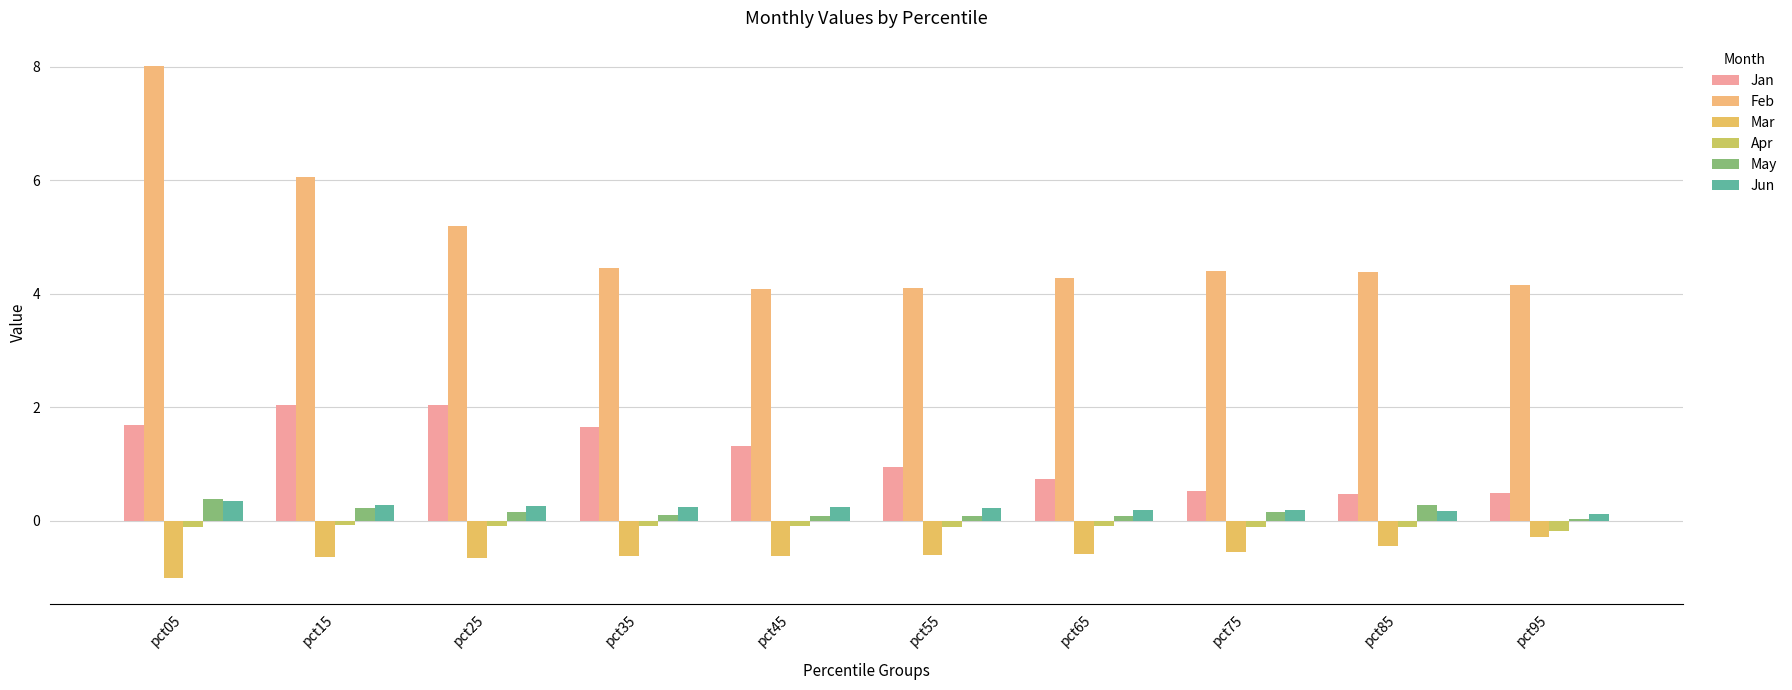

Is it true that Jan equals 0.9 at pct35?

False